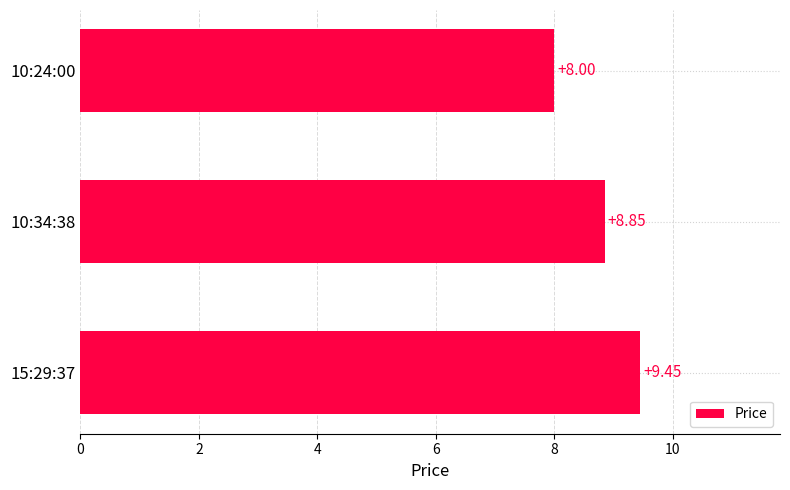

Rank the categories by value from highest to lowest.

15:29:37, 10:34:38, 10:24:00